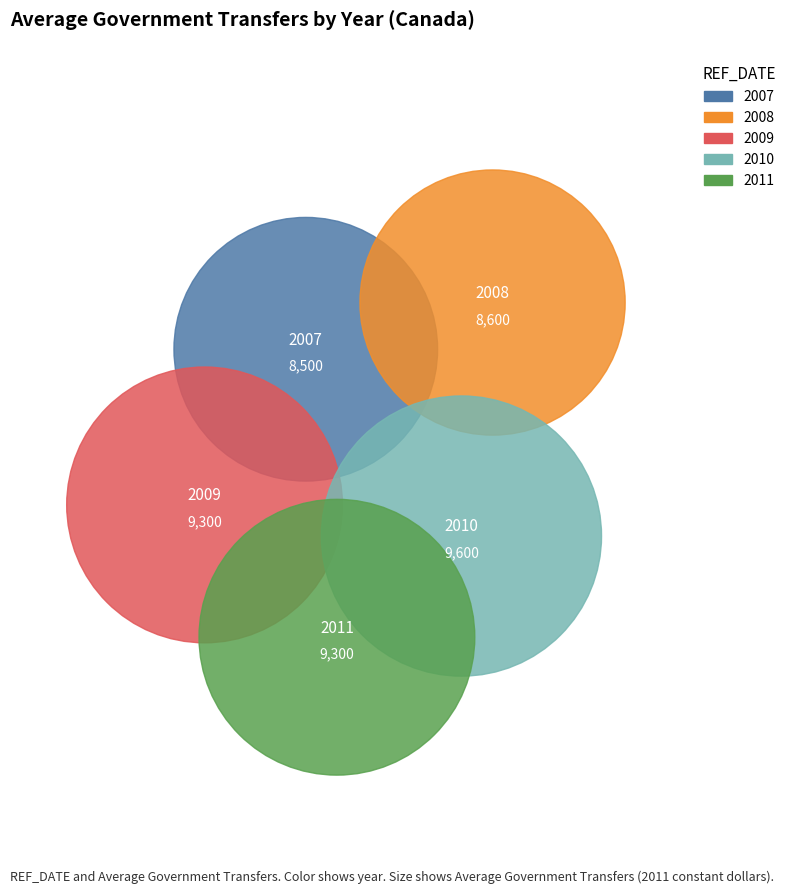

Does 2009 account for over 50% of the chart?

No